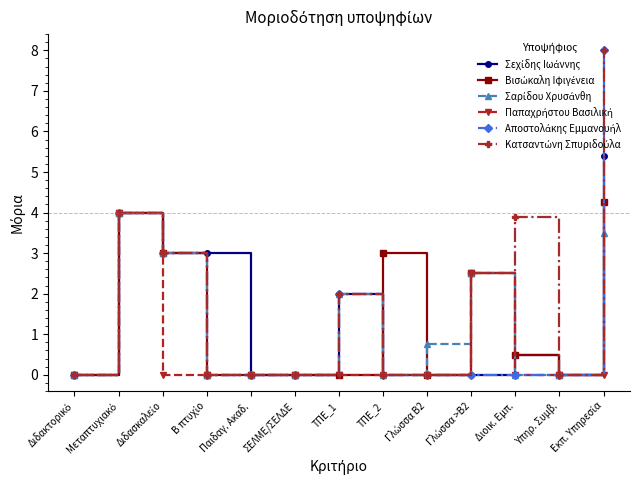

What is the maximum value shown in the chart?

8.0